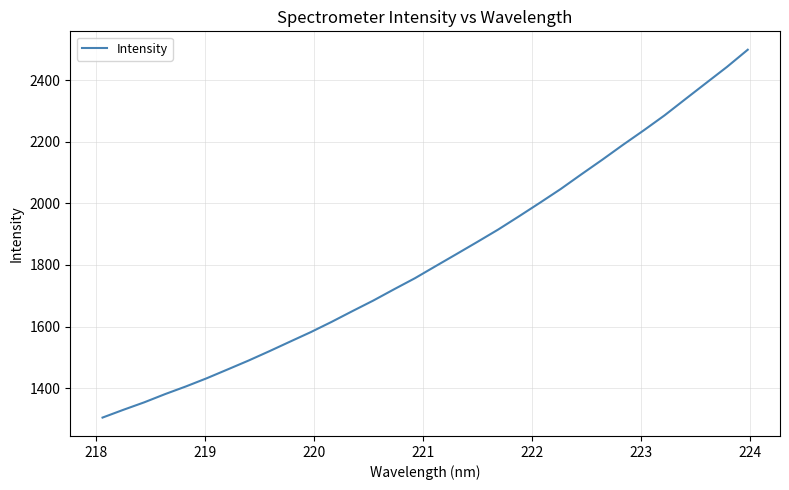

How many distinct data groups are displayed?

1